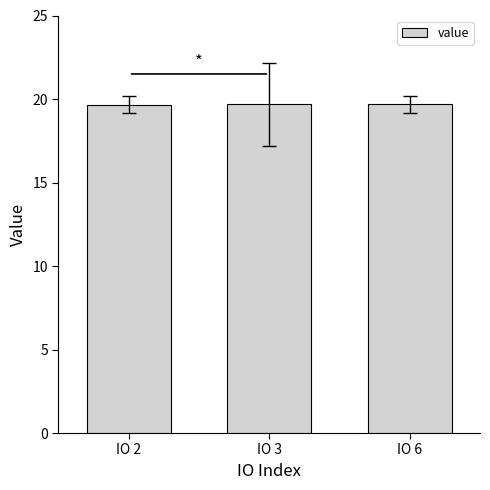

What is the minimum value shown in the chart?

19.7